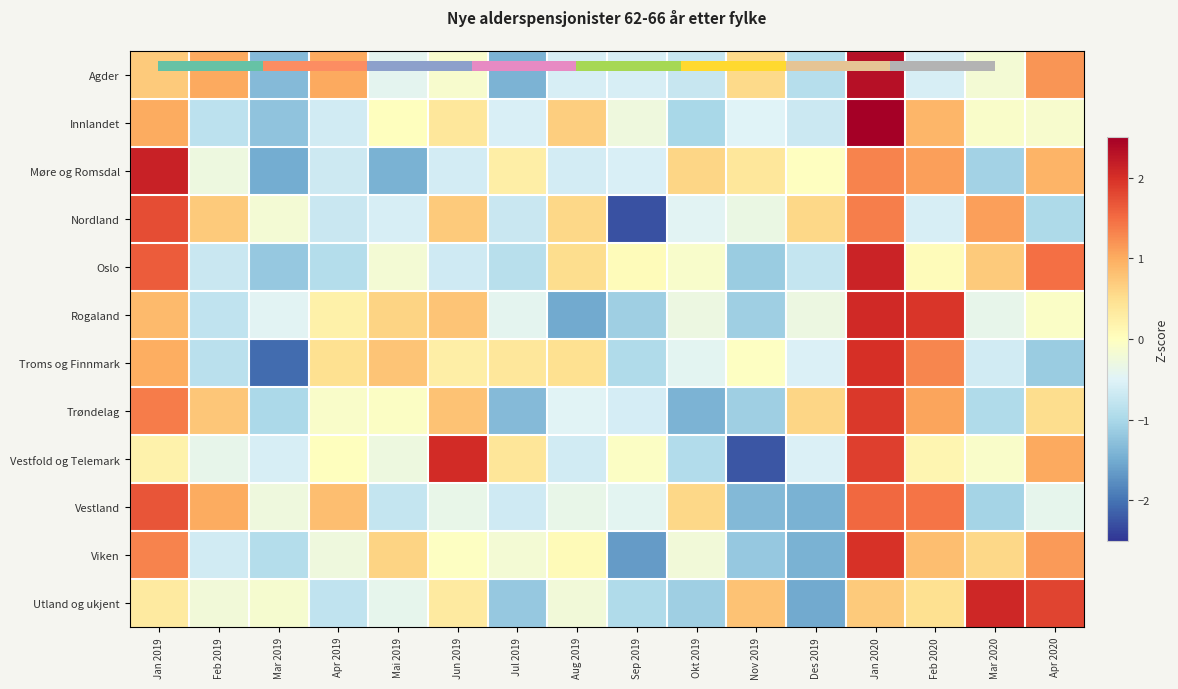

What is the maximum value shown in the chart?

3.0